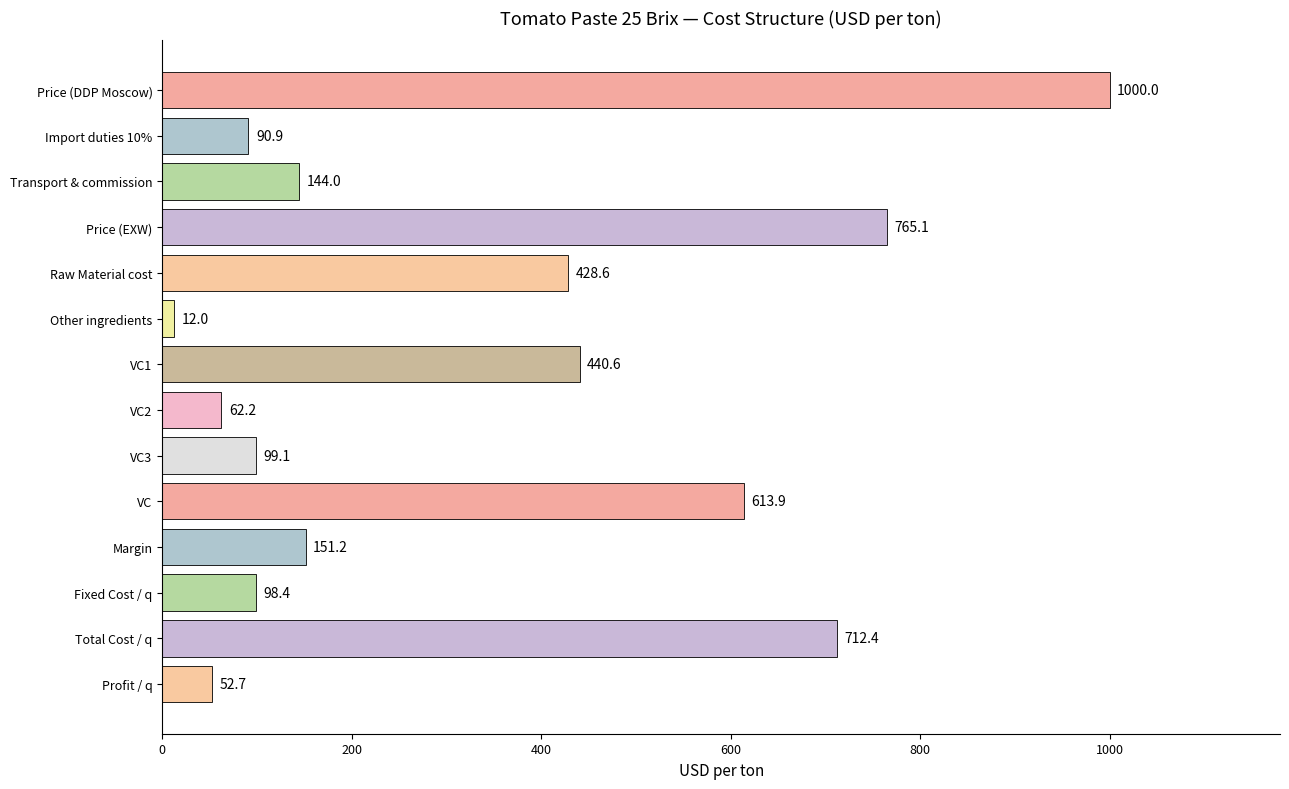

What is the difference between the values at VC and Other ingredients?

601.9